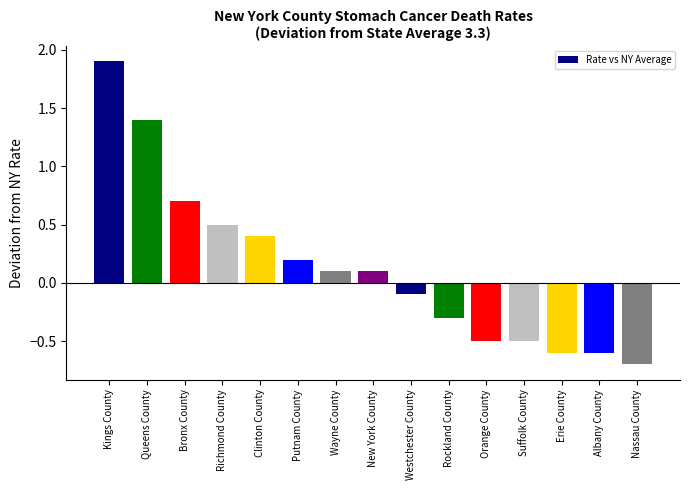

How many bars are there in total?

15